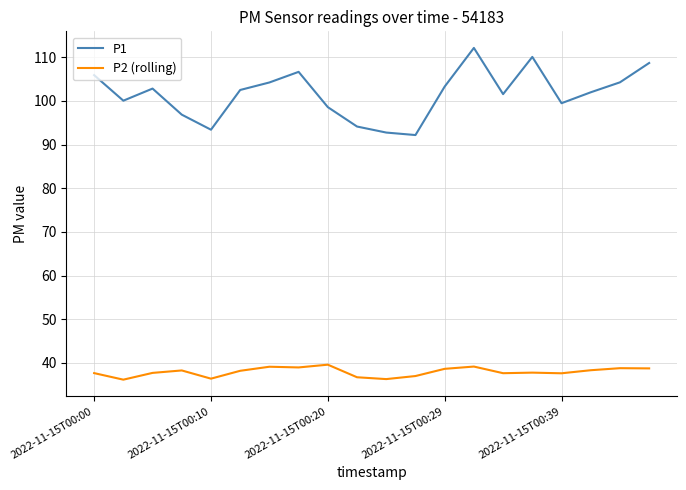

Which series has the widest spread of values?

P1